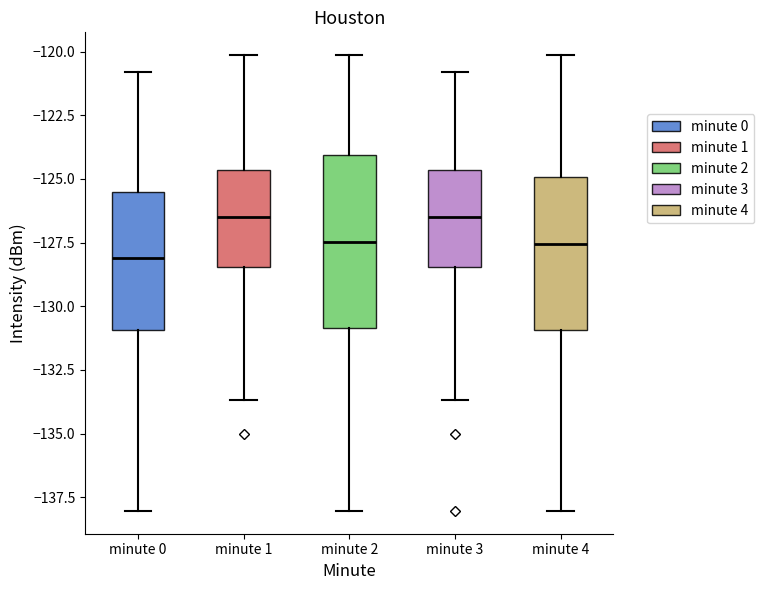

Reading left to right, read every box against the y-axis: the position of its median line, the range the box covers, and the ends of its whiskers. The values are not printed on the chart, so give them approximately, as read against the axis.

minute 0: median -128.0, box -131.0 to -125.5, whiskers -138.0 to -121.0
minute 1: median -126.5, box -128.5 to -124.5, whiskers -133.5 to -120.0
minute 2: median -127.5, box -131.0 to -124.0, whiskers -138.0 to -120.0
minute 3: median -126.5, box -128.5 to -124.5, whiskers -133.5 to -121.0
minute 4: median -127.5, box -131.0 to -125.0, whiskers -138.0 to -120.0